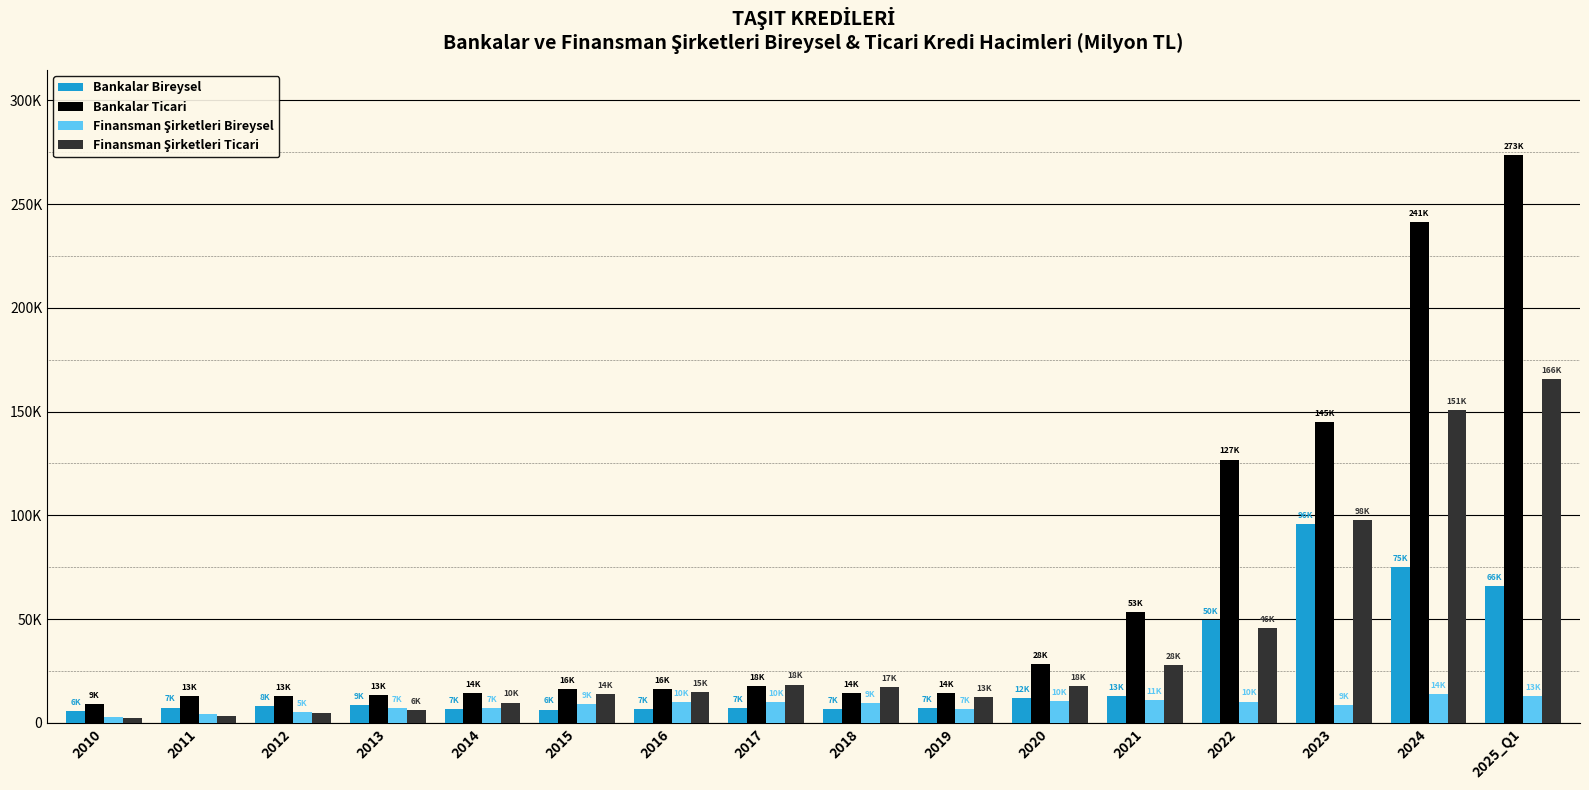

Which series has the widest spread of values?

Bankalar Ticari